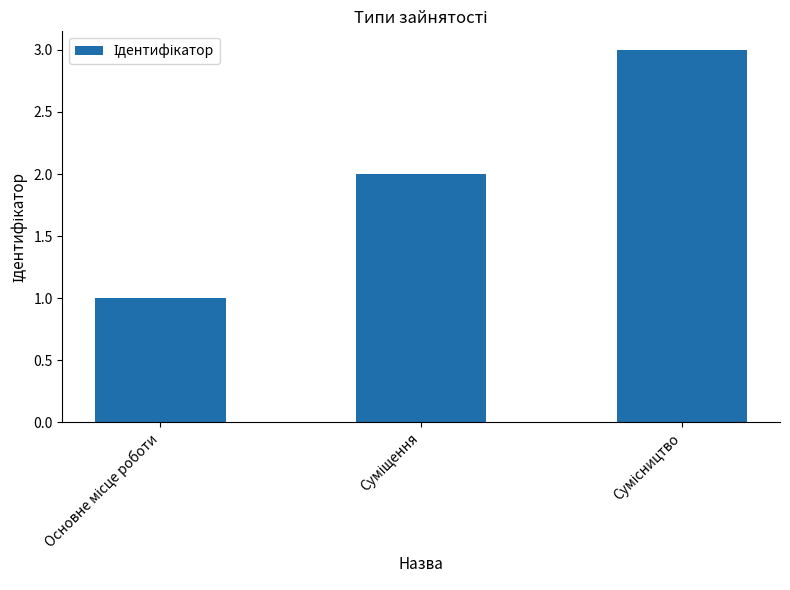

What is the greatest value displayed?

3